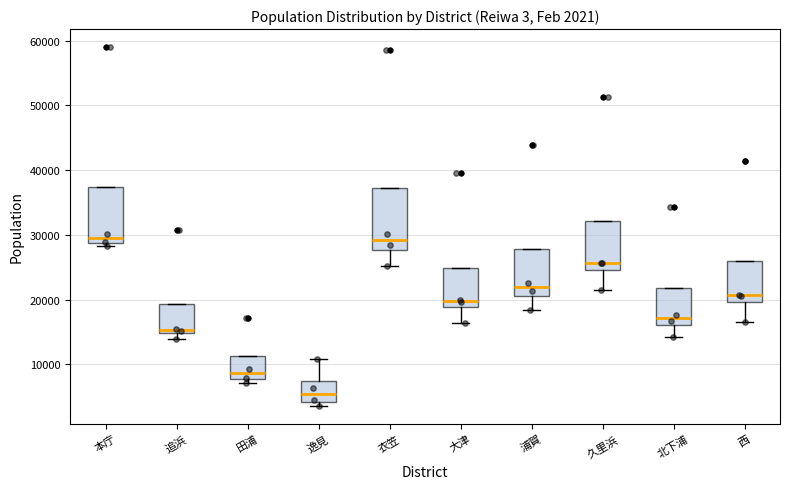

Which box is the tallest, from its lower edge to its upper edge?

衣笠